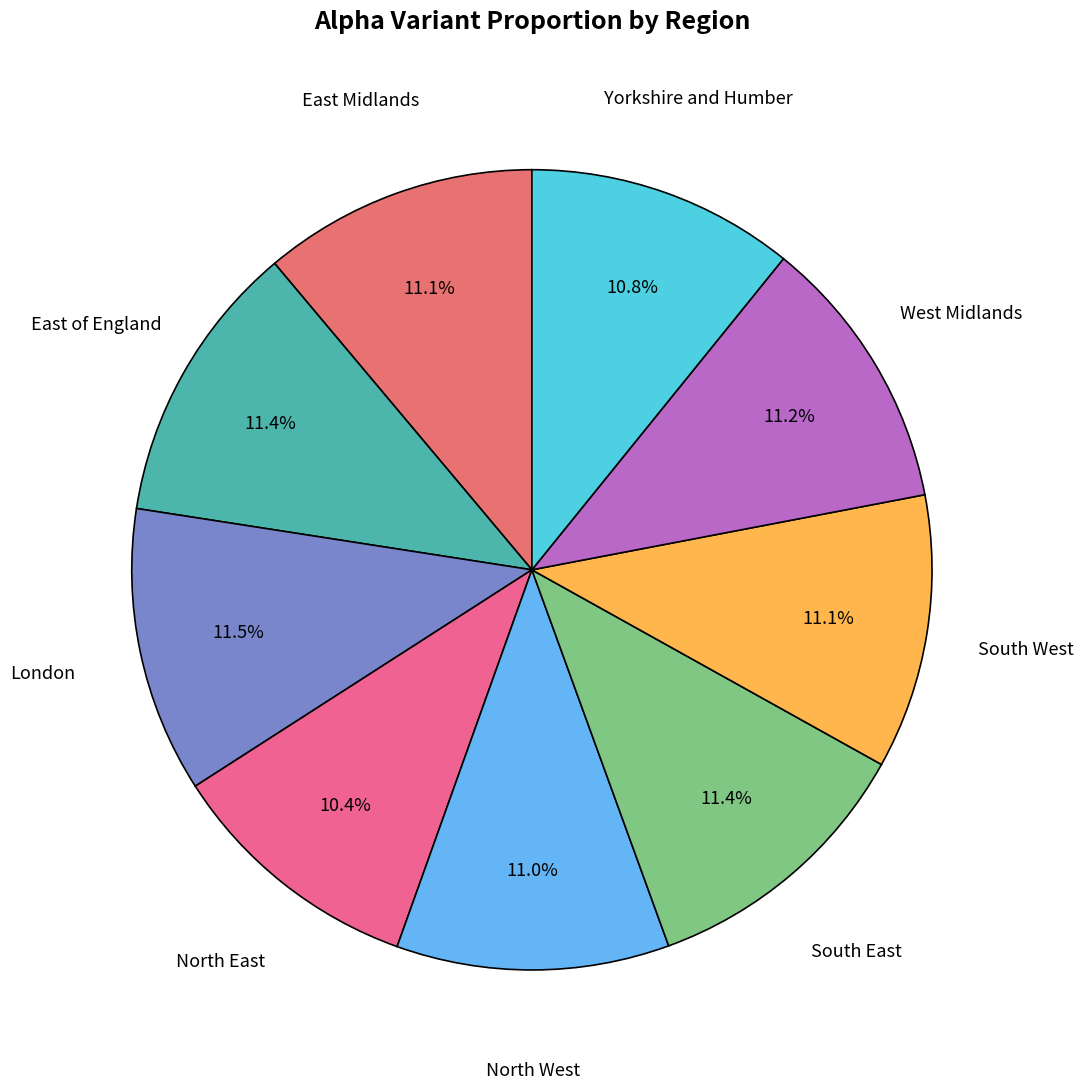

Does East of England represent more than half of the total?

No